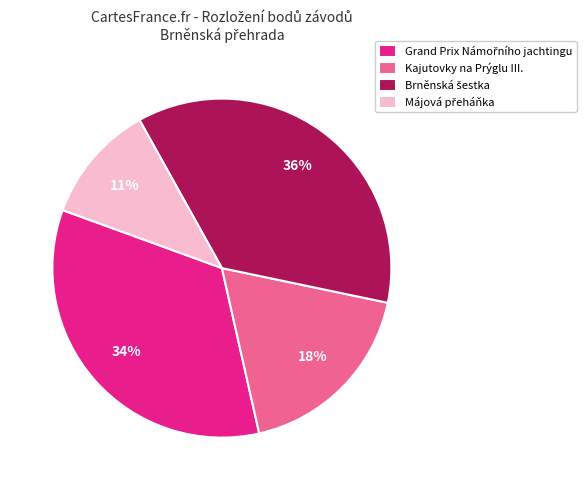

To the nearest percent, what is the difference between the largest and smallest slice percentages?

25%